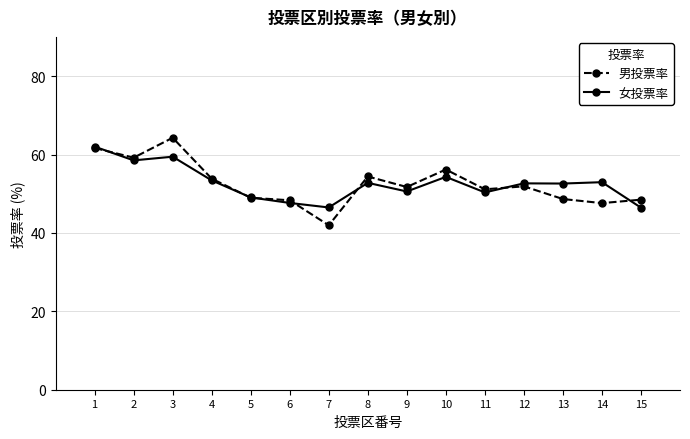

How many data points does each series have?

15